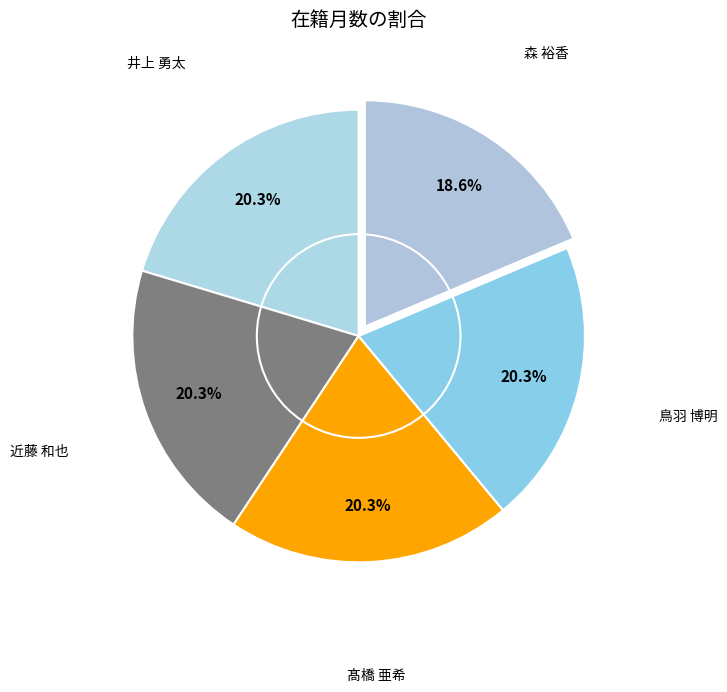

Count the number of slices in the pie.

5